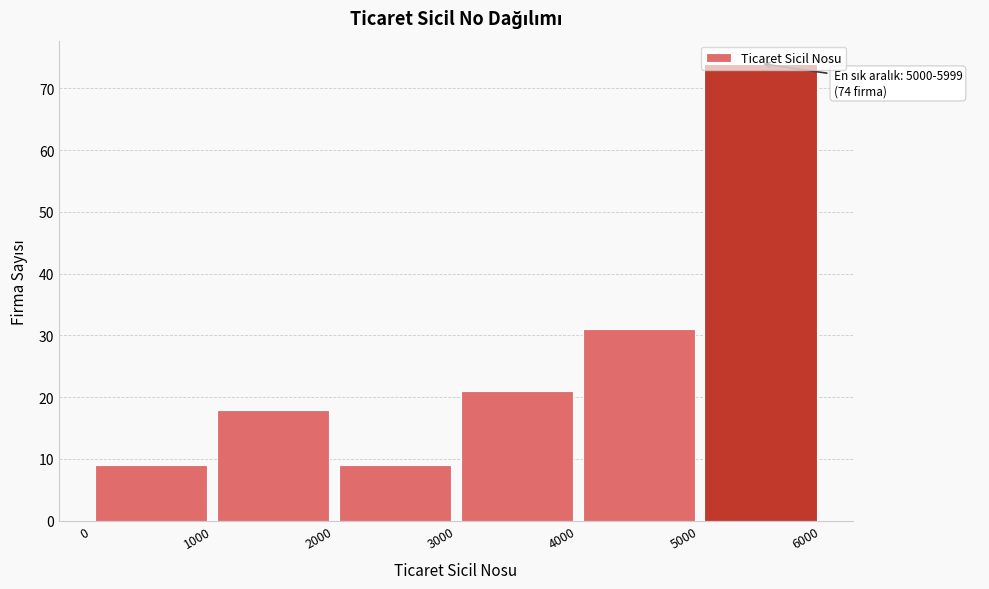

Over which range of the x-axis is the bar tallest?

5000 to 6000